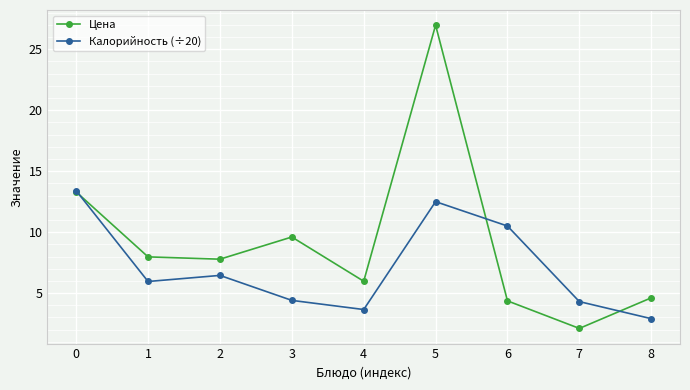

What is the spread (max minus min) of values at 8?

1.7